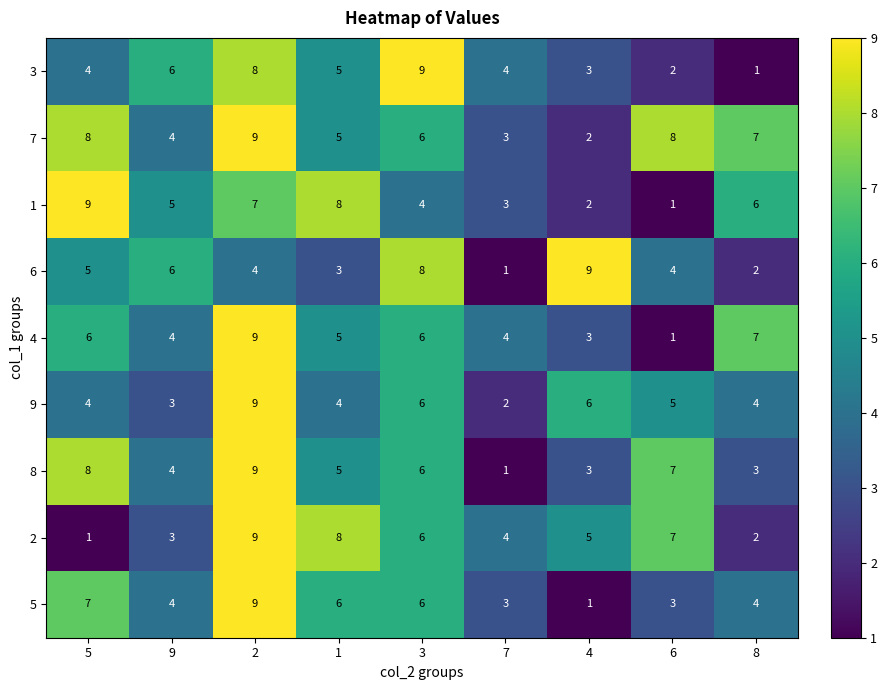

What is the difference between the maximum and minimum values in the 2 series?

8